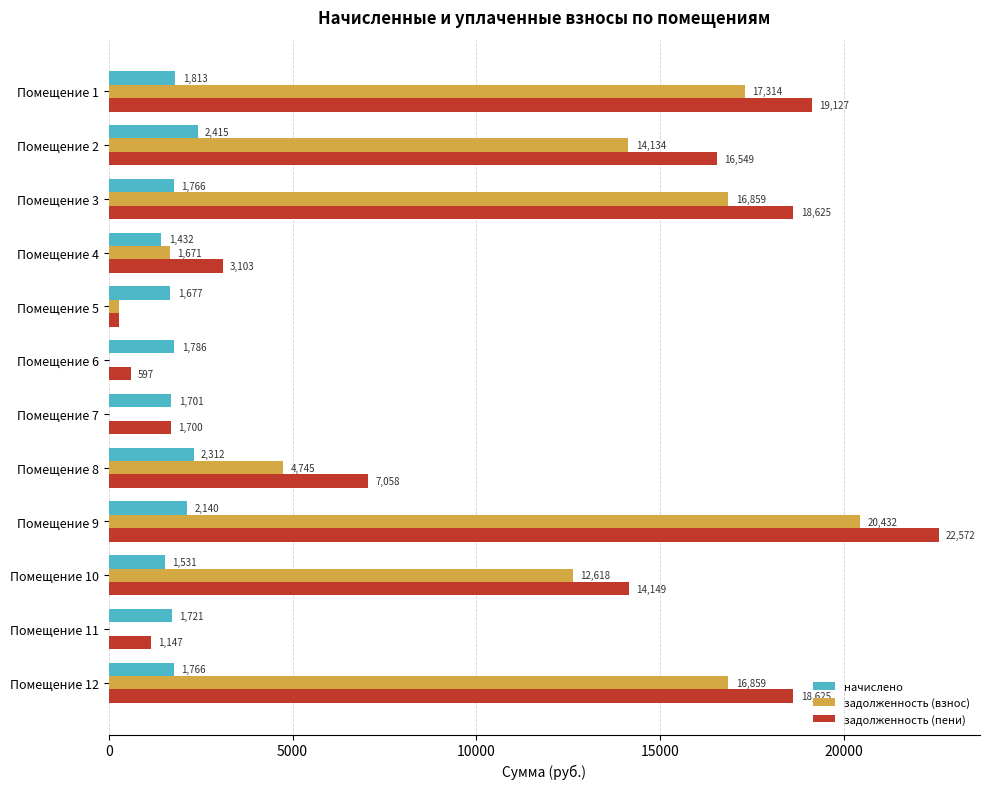

What are all the series names shown in the legend?

начислено, задолженность (взнос), задолженность (пени)